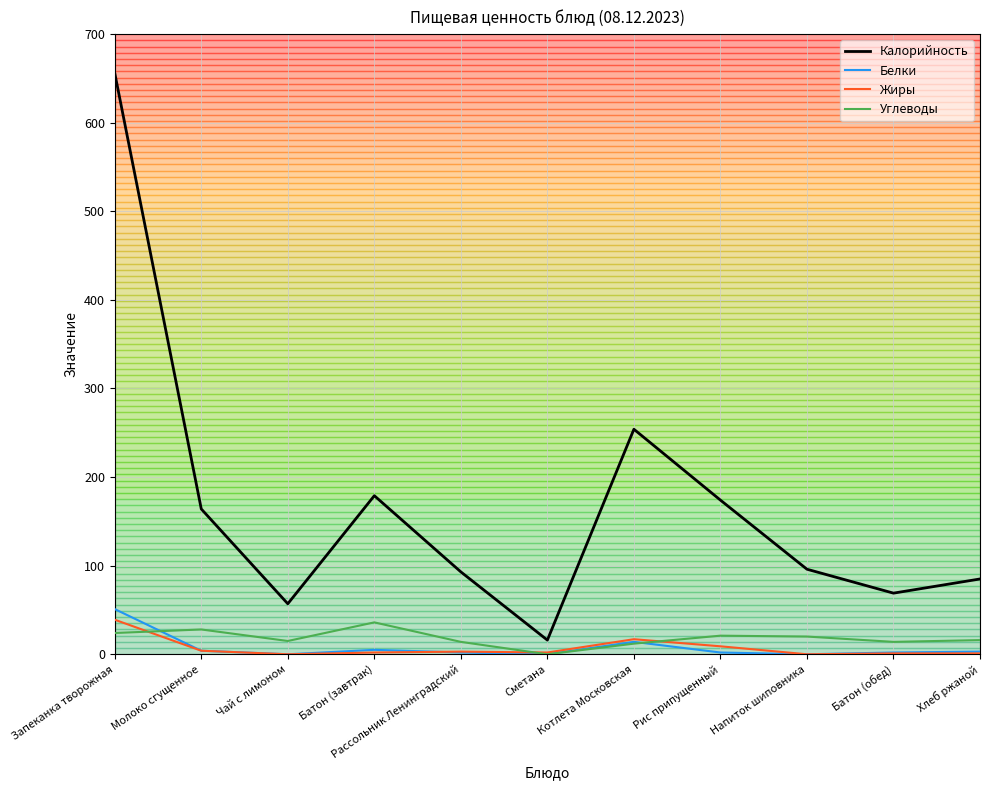

What is the difference between the maximum and minimum values in the Углеводы series?

36